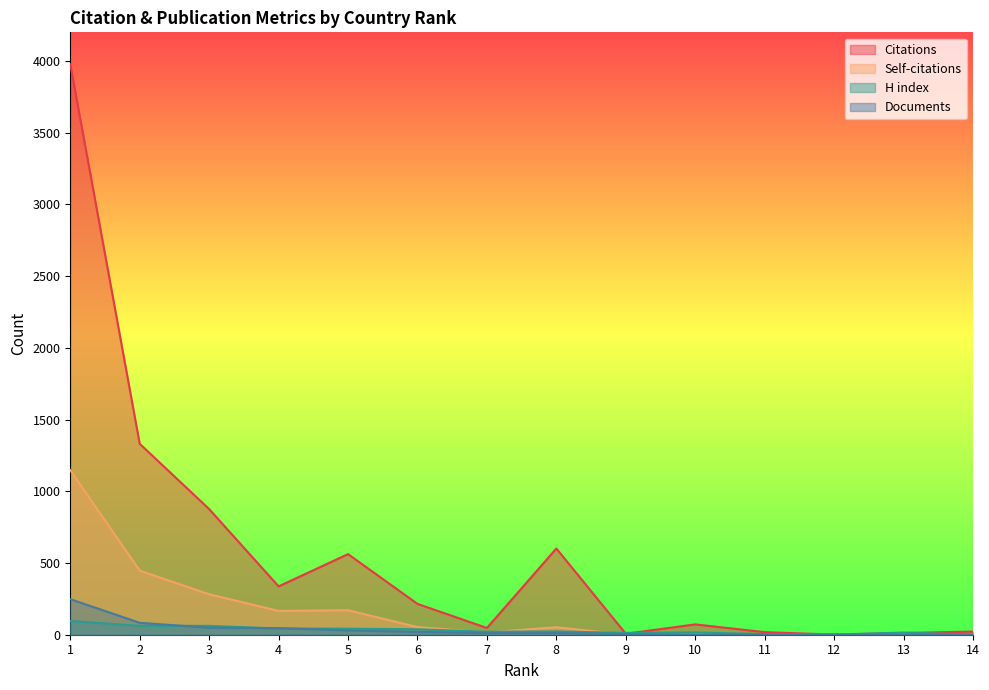

What is the average value of the Citations series?

577